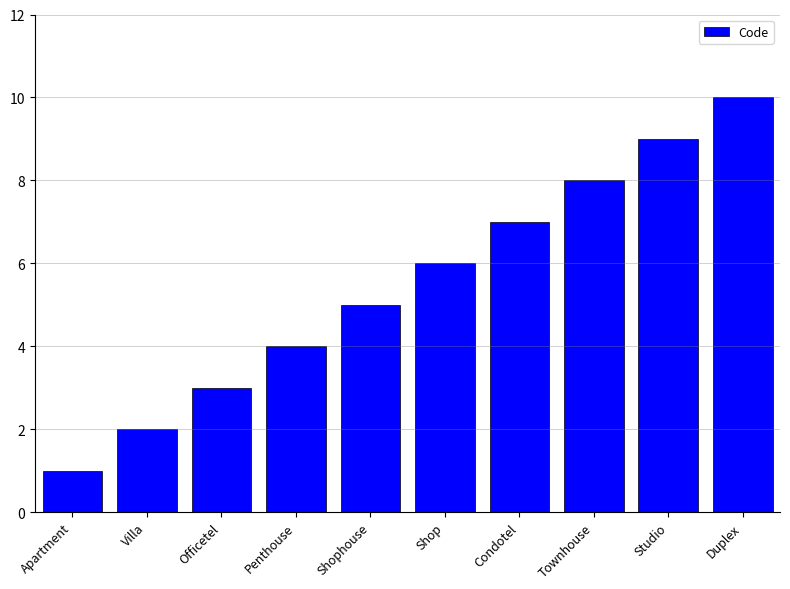

The chart shows a value of 7 at Condotel. True or false?

True